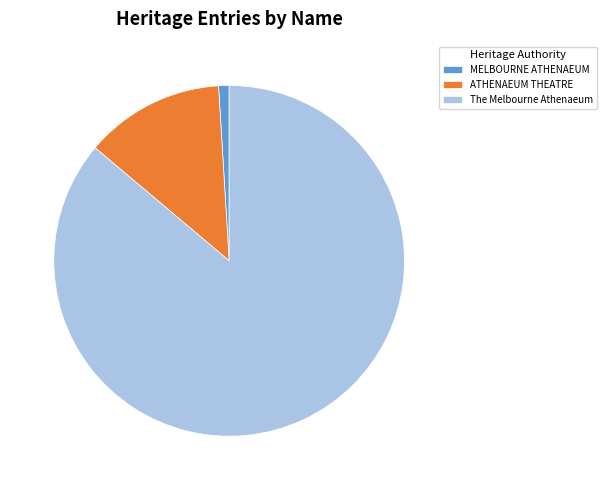

Which slice is the smallest?

MELBOURNE ATHENAEUM